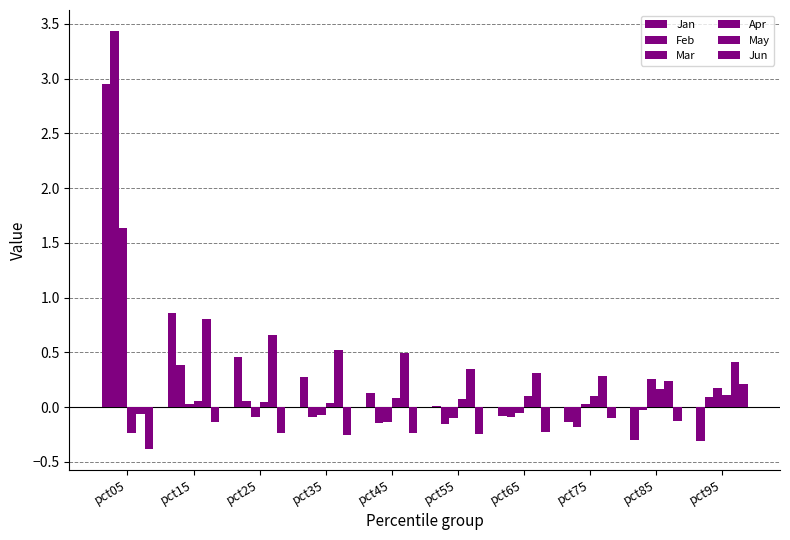

The value of Feb at pct65 is -0.1. True or false?

True